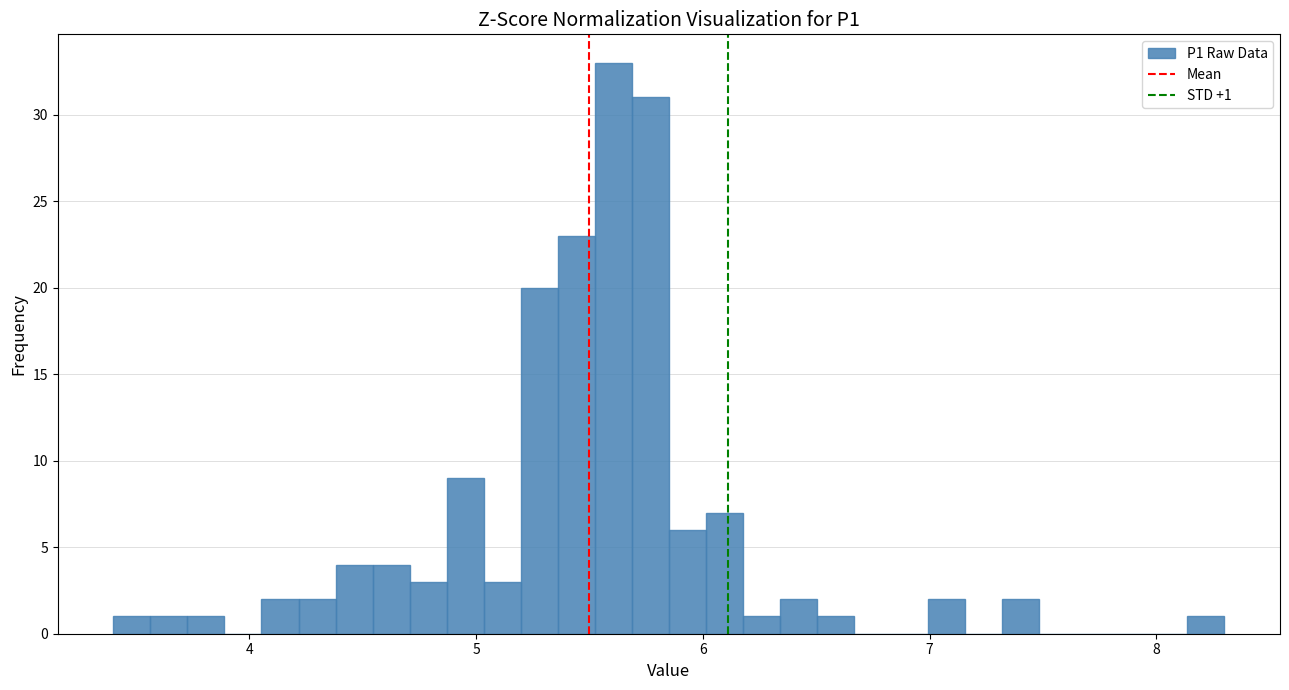

Read against the x-axis, roughly where is the centre of the tallest bar?

5.6